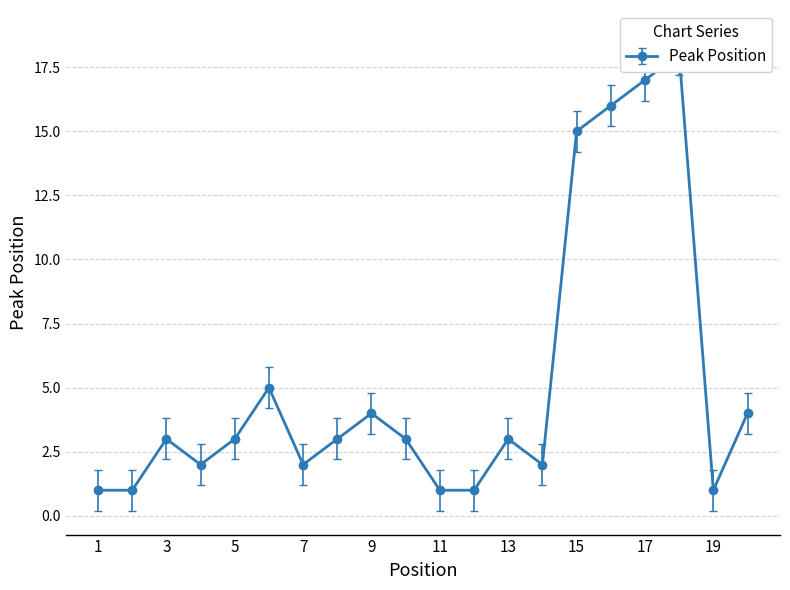

Between 3 and 7, which is larger?

3